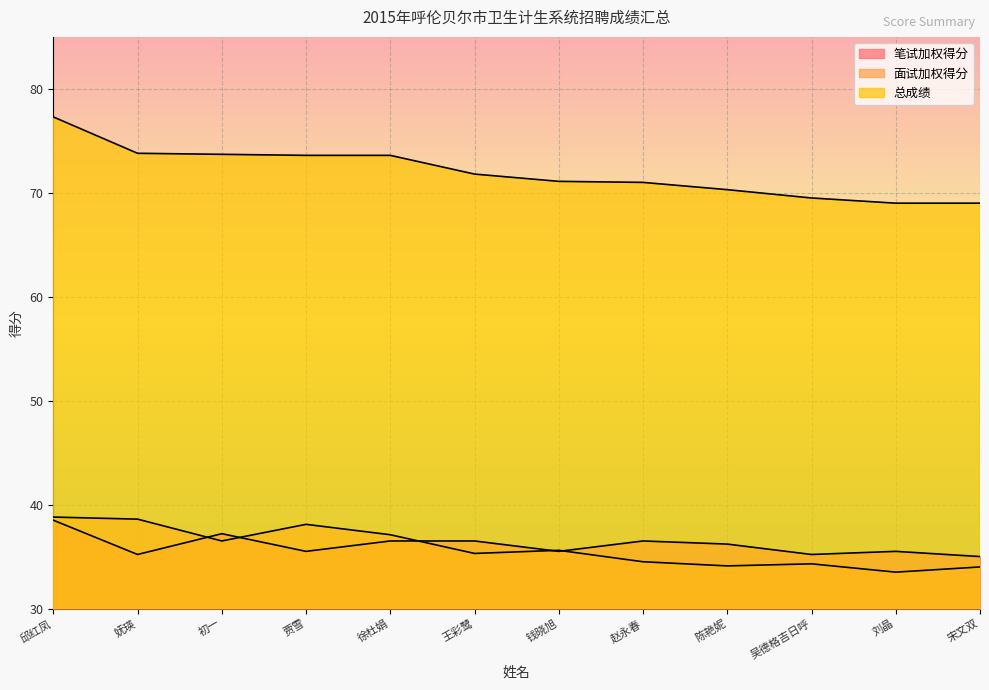

At which category does the chart reach its minimum across all series?

刘晶